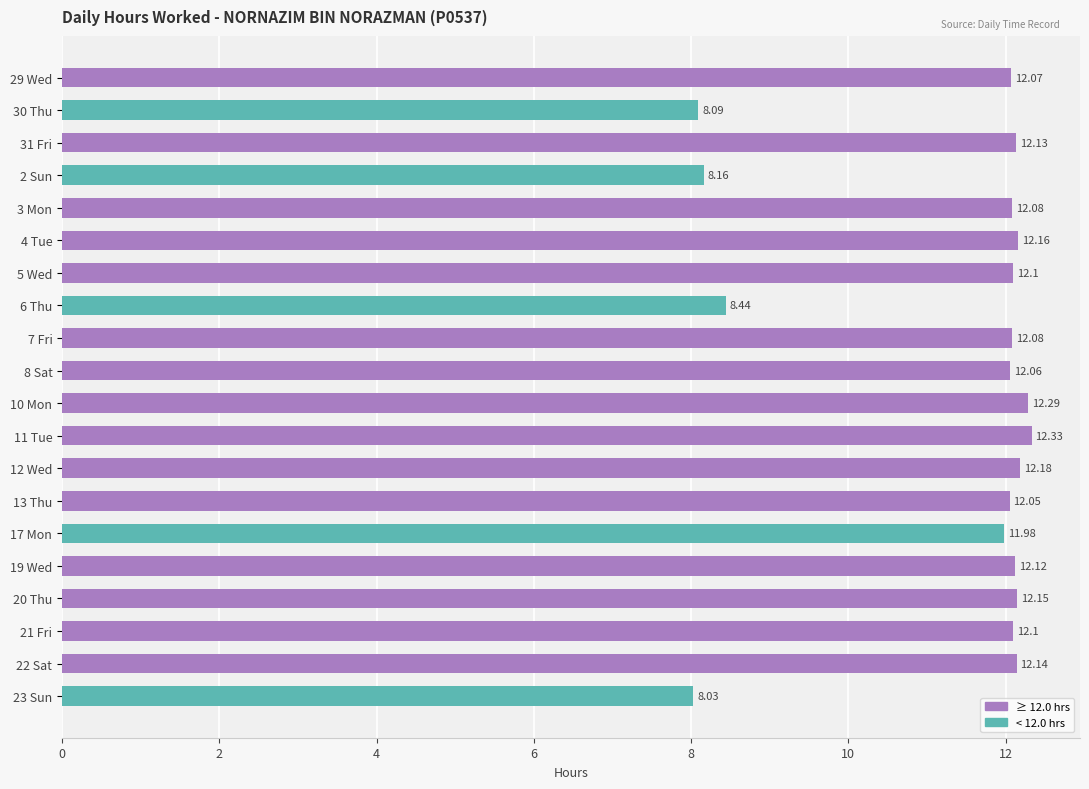

What is the difference between the maximum and minimum values?

4.3